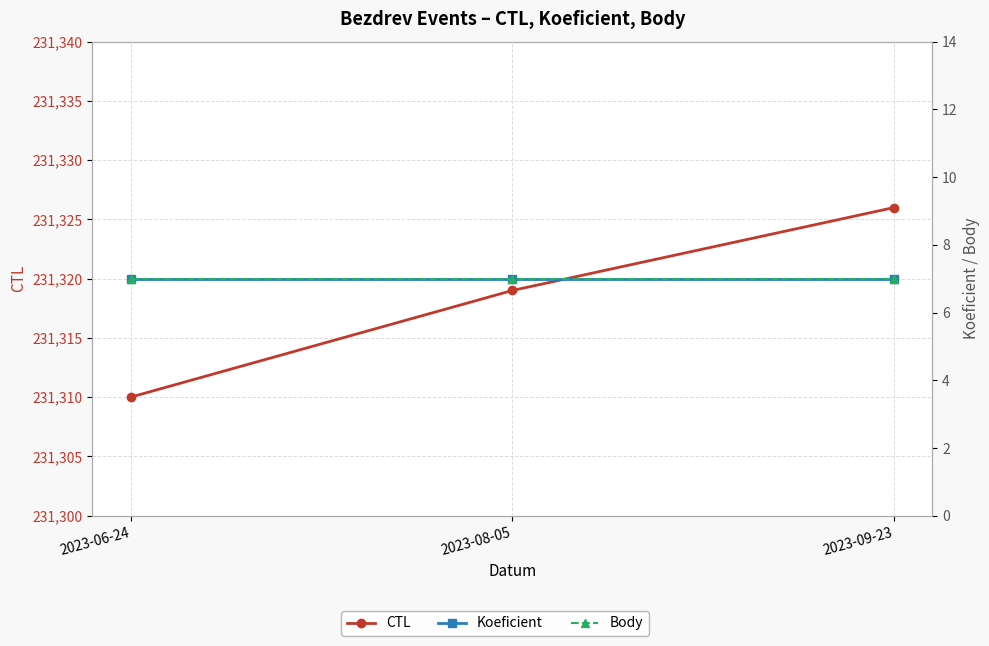

Rank the categories by Body value from lowest to highest.

2023-06-24, 2023-08-05, 2023-09-23